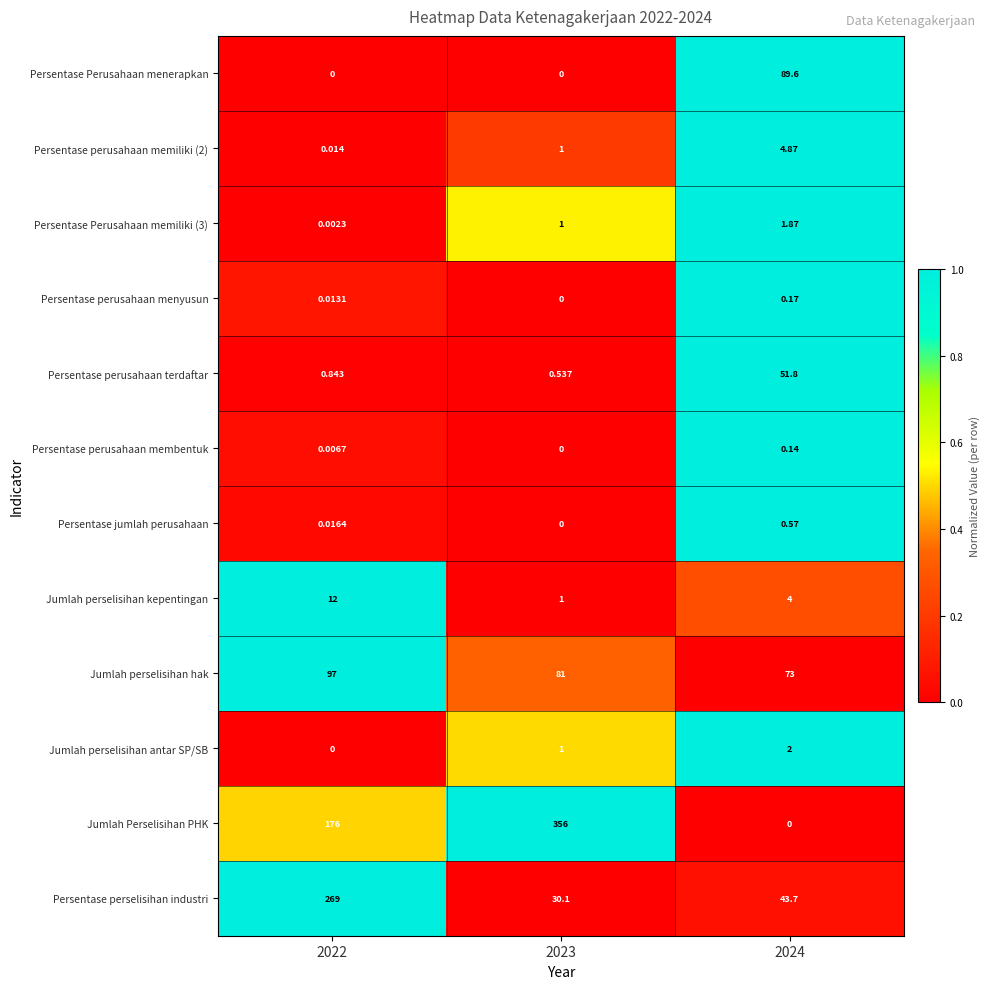

What is the difference between the highest and lowest values at 2022?

269.0